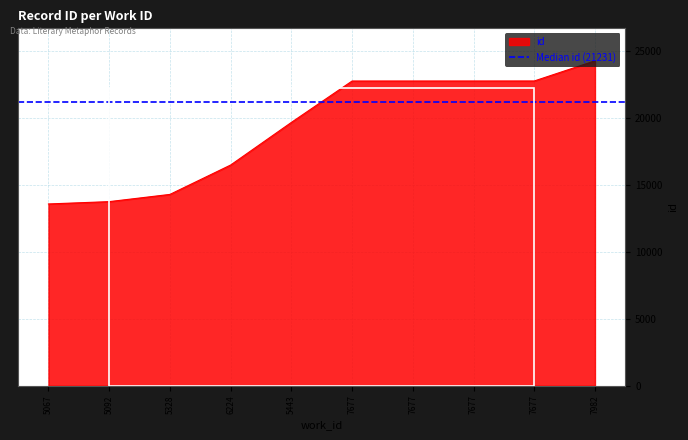

What is the ratio of the value at 7677 to the value at 7677?

1.0